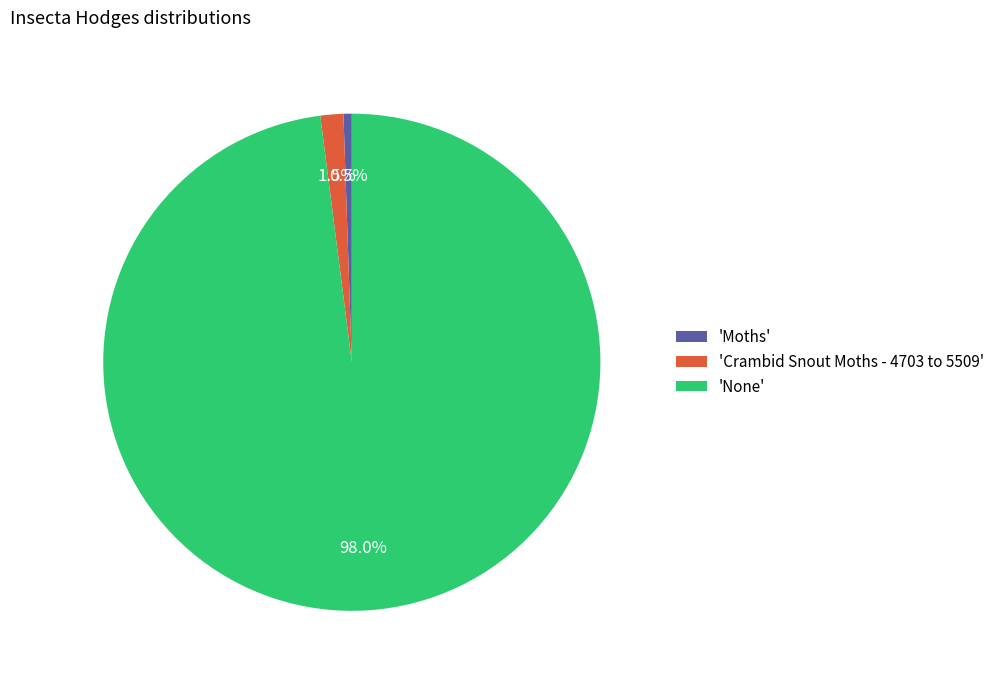

Do 'Crambid Snout Moths - 4703 to 5509' and 'None' together represent more than half of the pie?

Yes